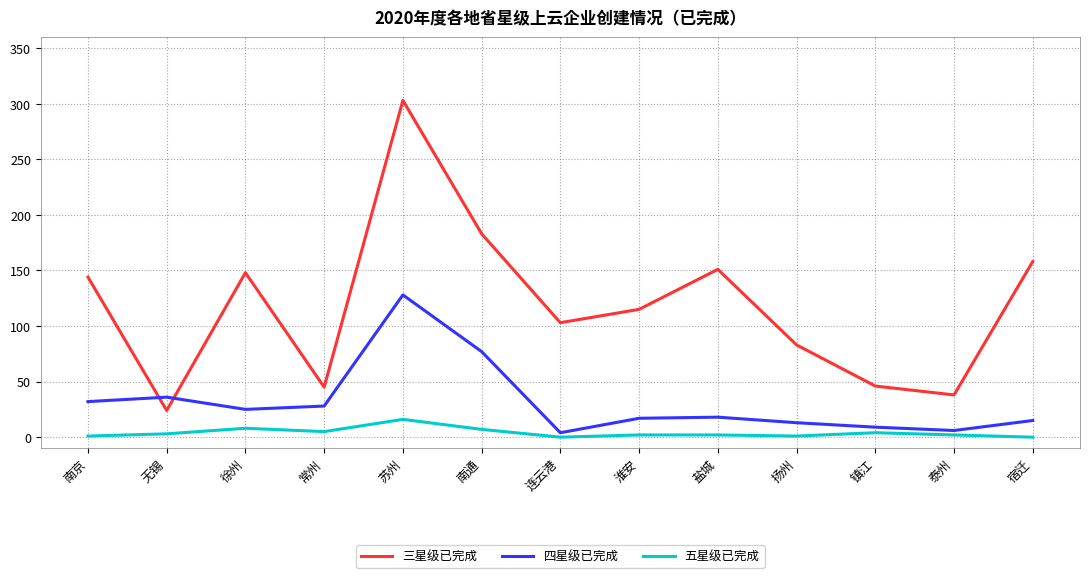

True or false: 五星级已完成 and 四星级已完成 intersect in this chart.

False